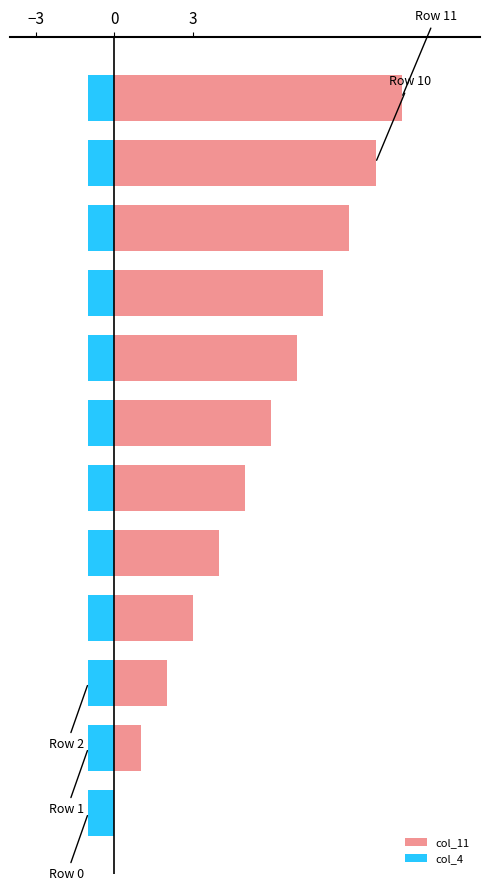

Which series has the largest range (max minus min)?

col_11